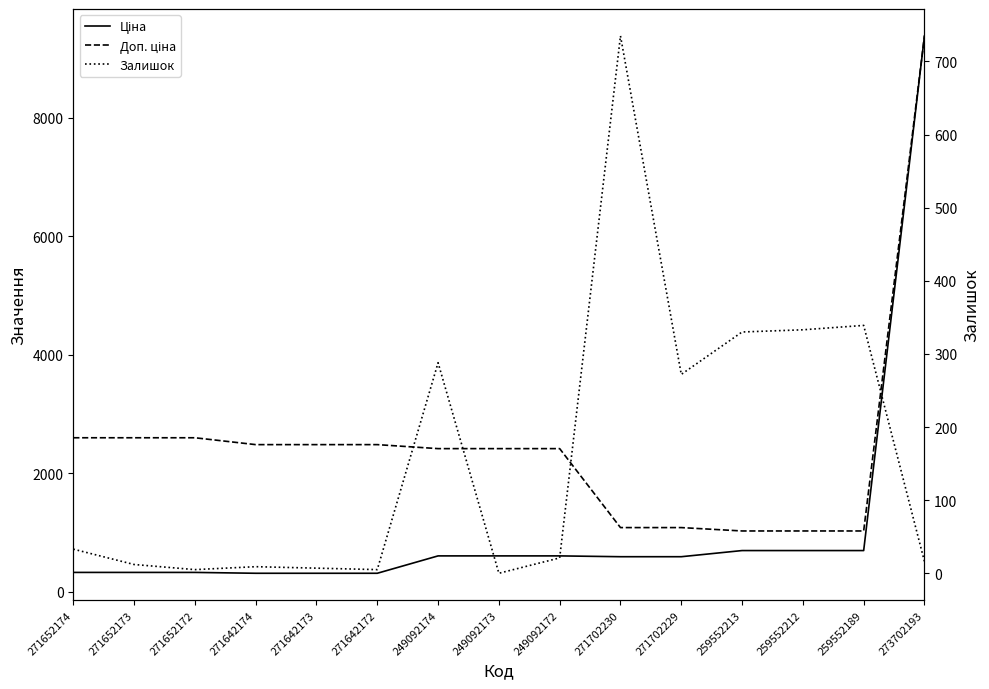

Is this an area chart (filled region under the line)?

No